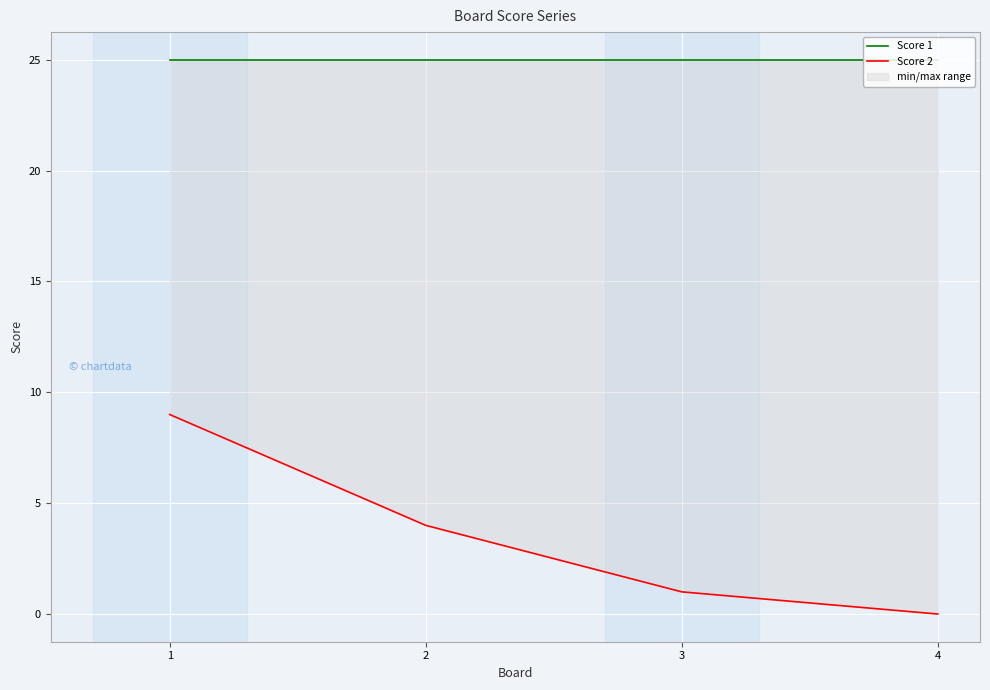

True or false: Score 1 has a value of 25 at 3.

True